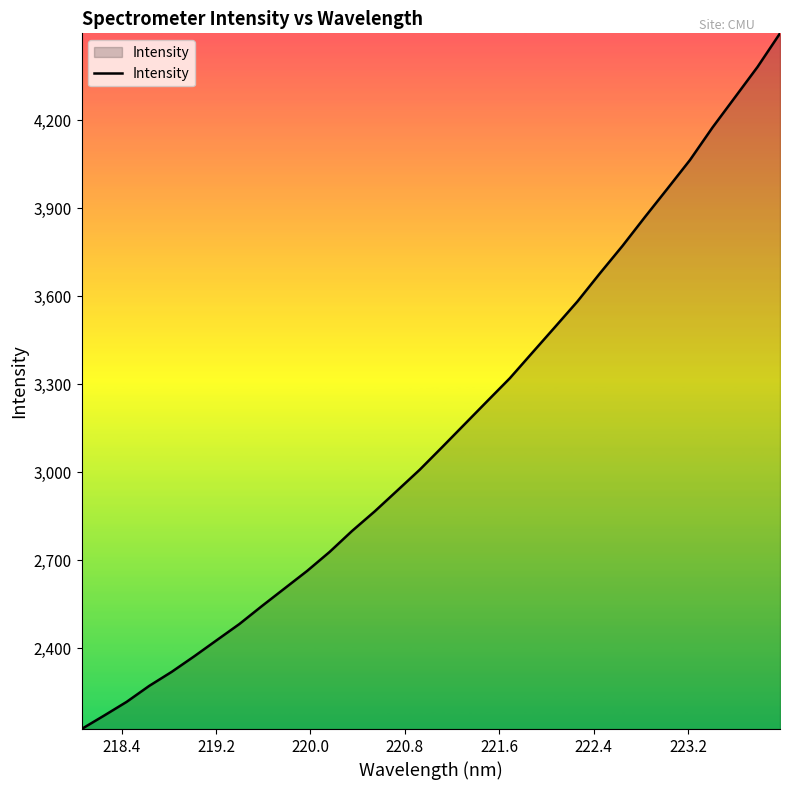

What is the greatest value displayed?

4496.7